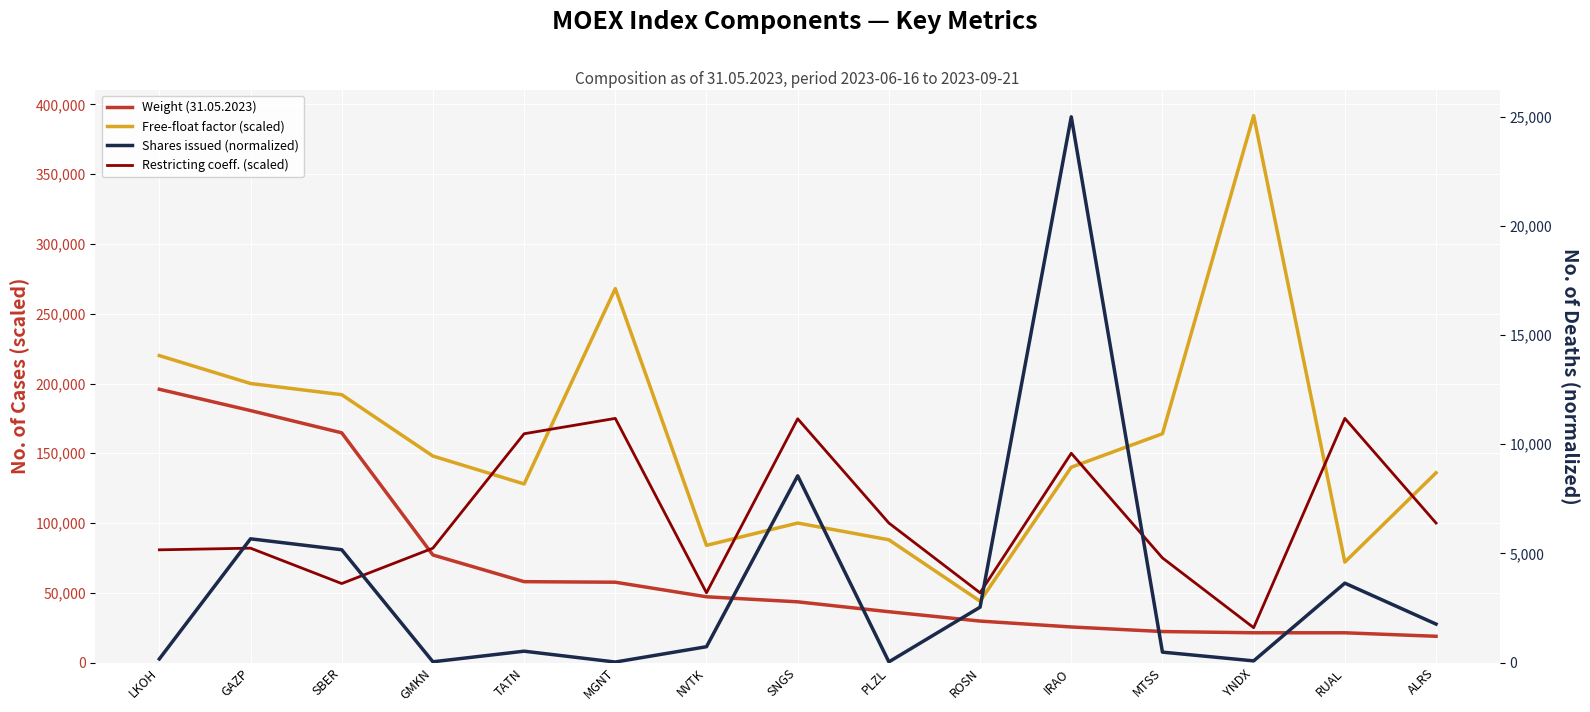

Reading left to right, extract all data points from this chart.

Weight (31.05.2023): 195863.3	180602.1	164661.1	77105.8	57984.2	57595.7	47150.5	43535.0	36442.4	29739.0	25521.5	22243.6	21365.1	21347.9	18842.7
Free-float factor (scaled): 220000.0	200000.0	192000.0	148000.0	128000.0	268000.0	84000.0	100000.0	88000.0	44000.0	140000.0	164000.0	392000.0	72000.0	136000.0
Restricting coeff. (scaled): 80801.0	81994.2	56637.3	81994.2	163988.4	175000.0	50000.0	174725.5	100000.0	50000.0	150000.0	75000.0	25000.0	175000.0	100000.0
Shares issued (normalized): 165.9	5668.9	5169.3	36.6	521.7	24.4	727.1	8555.1	32.6	2537.9	25000.0	478.5	78.1	3638.2	1763.6